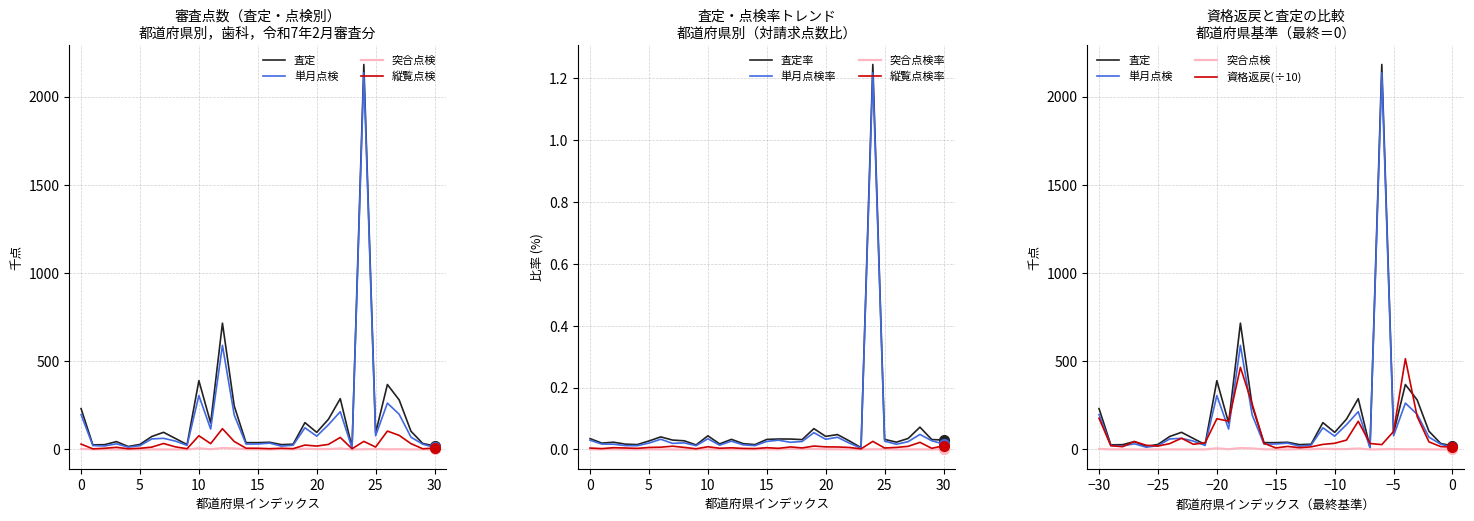

True or false: 査定(千点) has more than 0 interior local peaks.

True